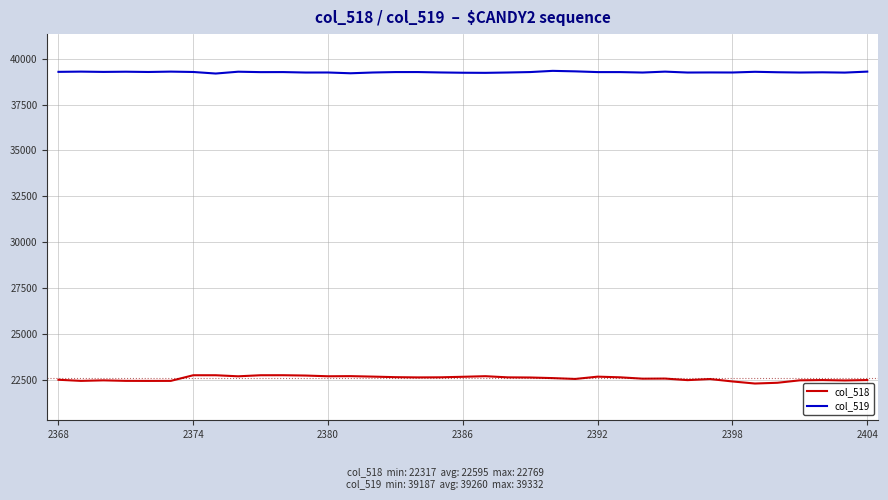

Which series has the largest range (max minus min)?

col_518